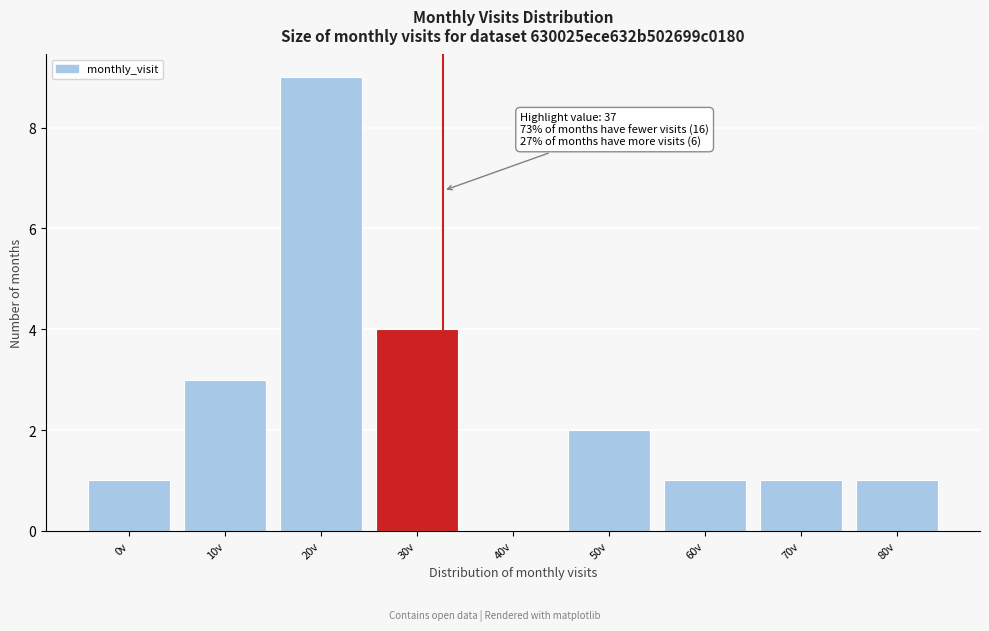

Reading right to left, list all the values displayed in this chart.

80v=1	70v=1	60v=1	50v=2	40v=0	30v=4	20v=9	10v=3	0v=1